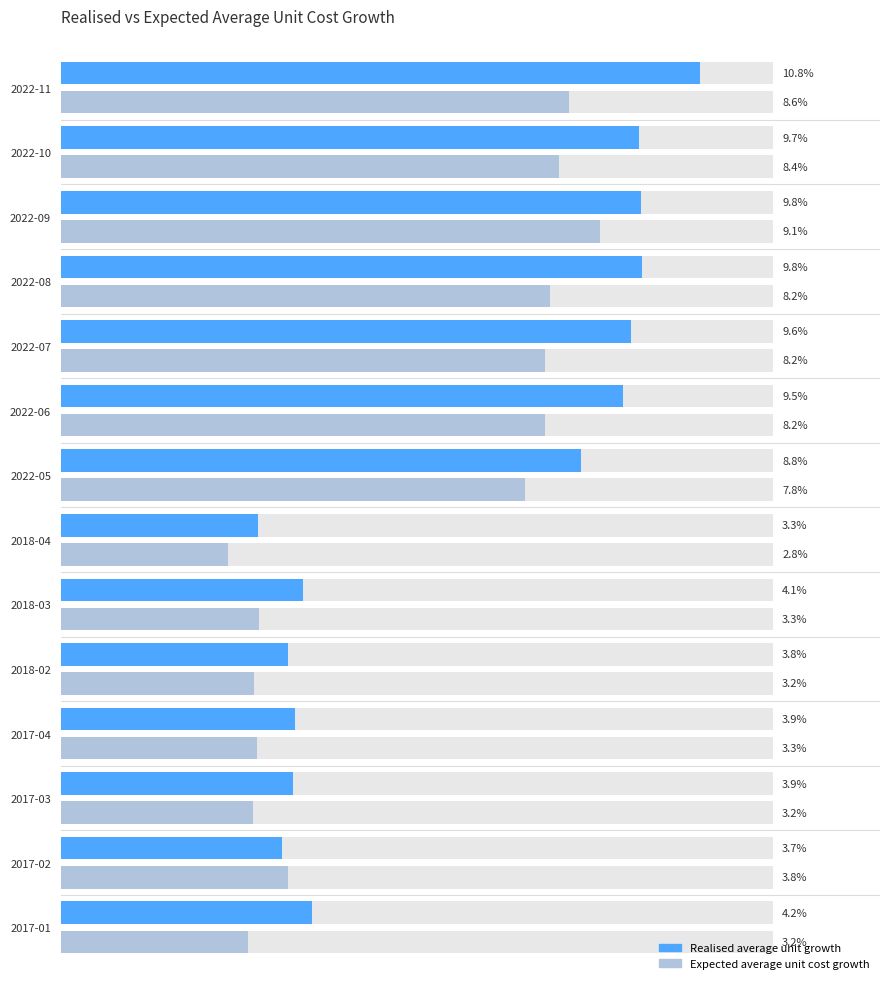

At 2018-03, list the series in order from smallest to largest.

Expected average unit cost growth, Realised average unit growth